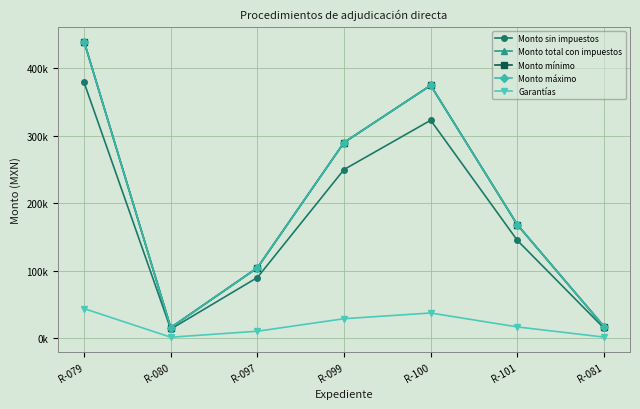

Does the chart display data point markers on the line(s)?

Yes